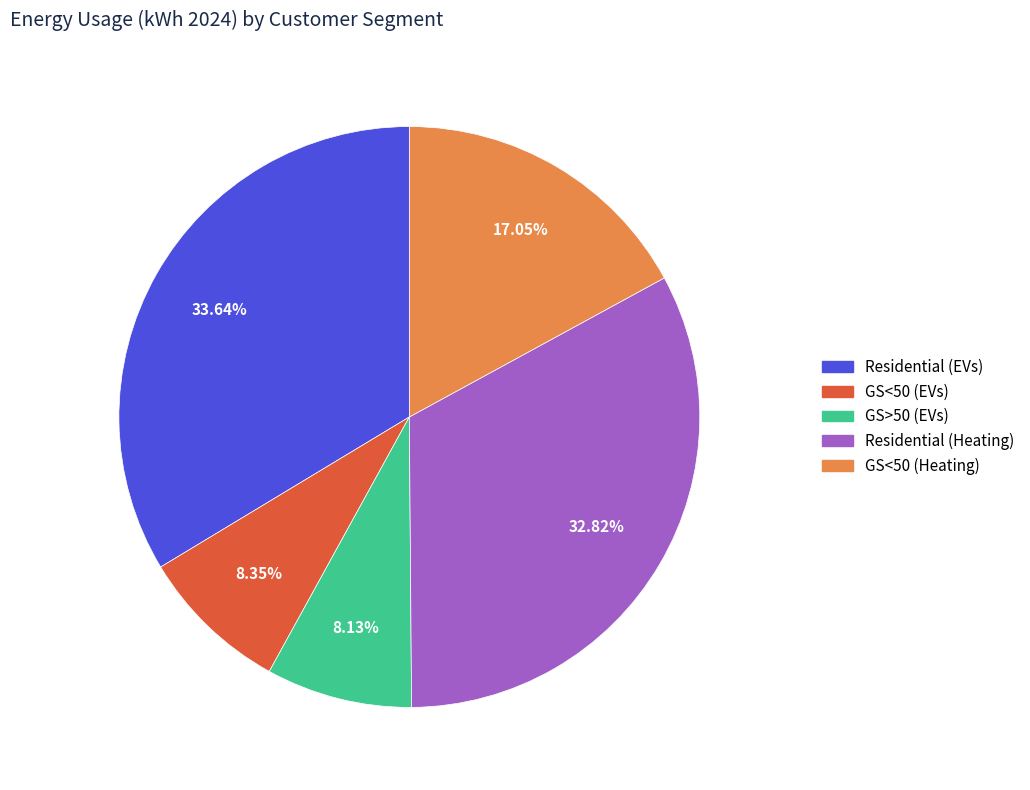

Which category has the biggest portion of the pie?

Residential (EVs)